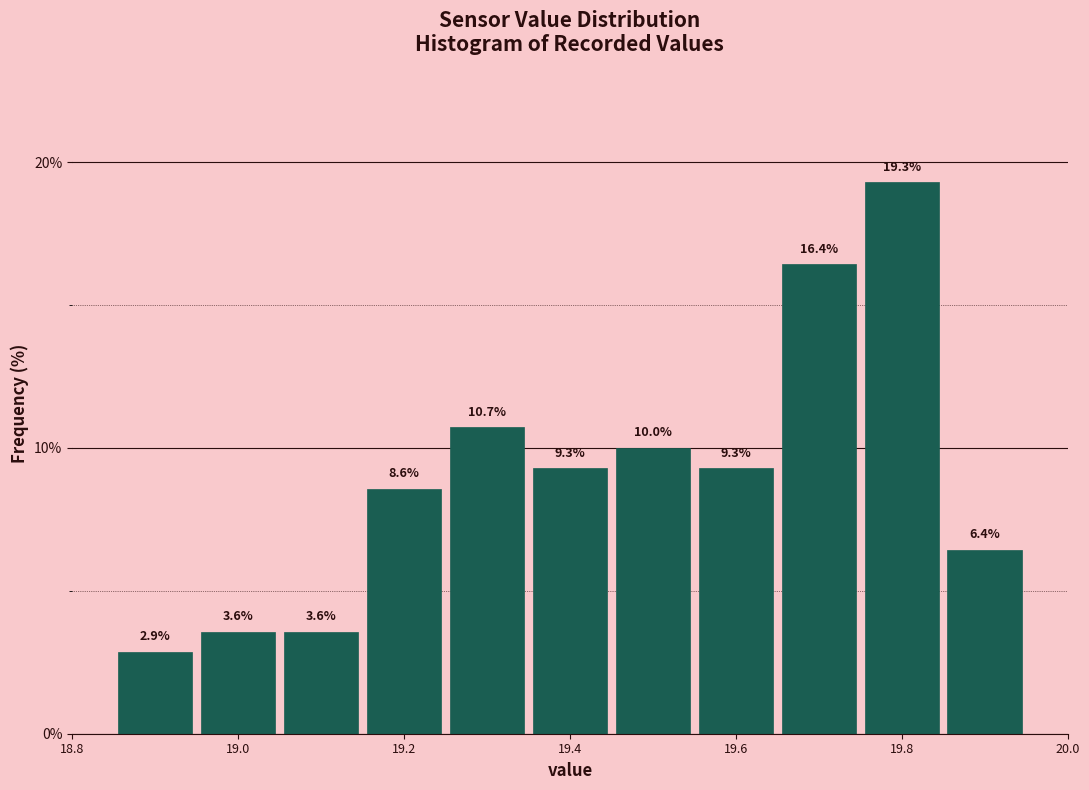

Which range on the x-axis has the tallest bar?

19.75 to 19.85